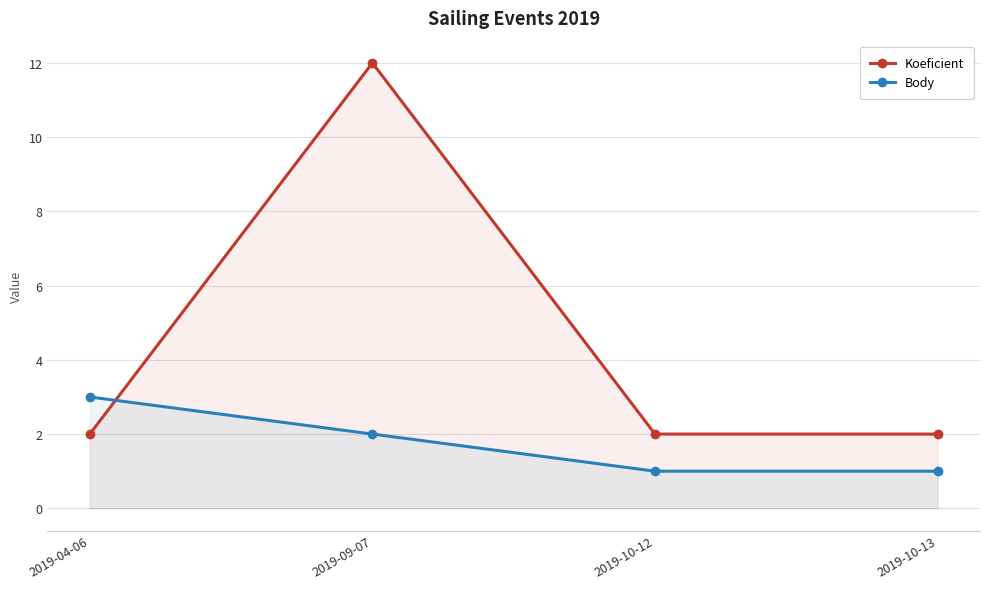

What is the difference between the highest and lowest values at 2019-09-07?

10